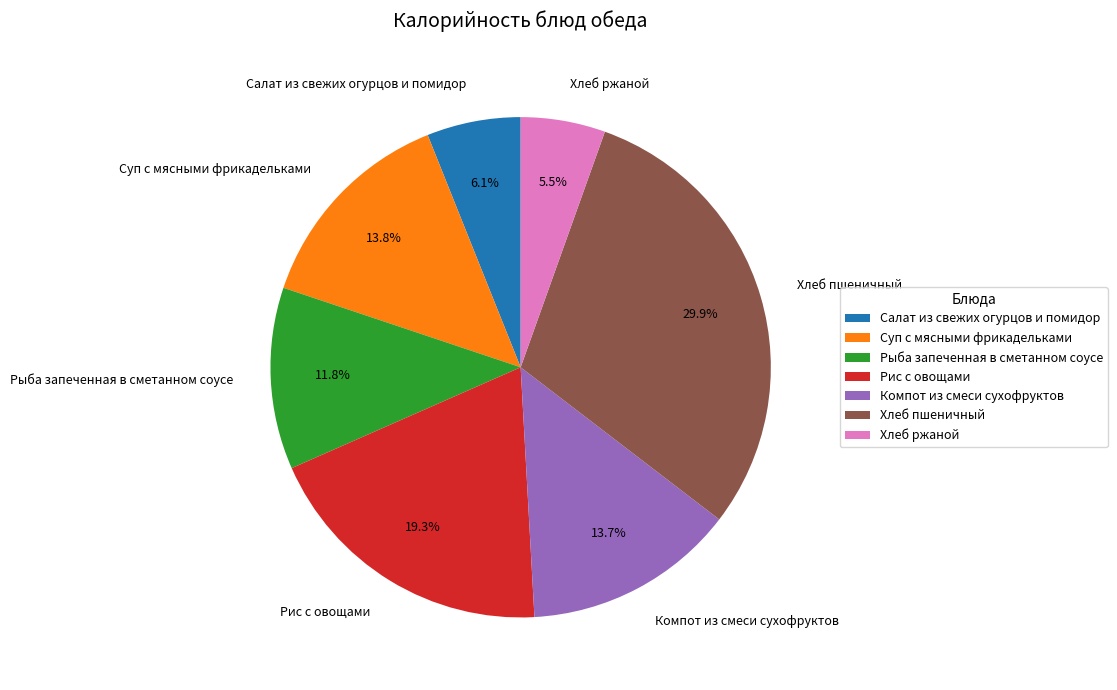

To the nearest percent, what portion does Суп с мясными фрикадельками represent?

14%